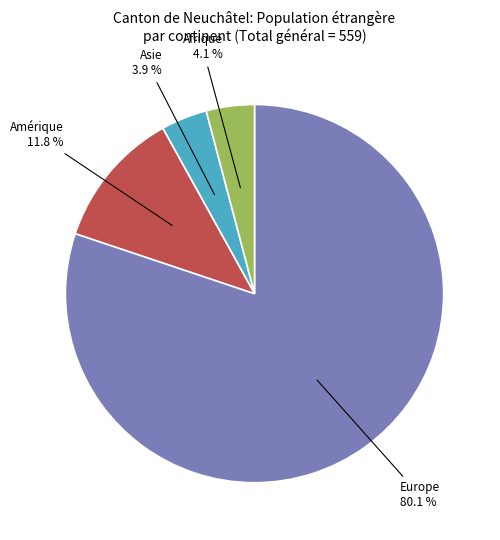

Which category accounts for the majority?

Europe